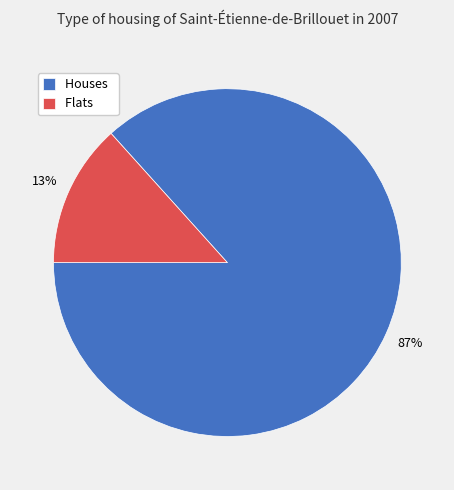

Is there any slice that represents more than half of the pie?

Yes